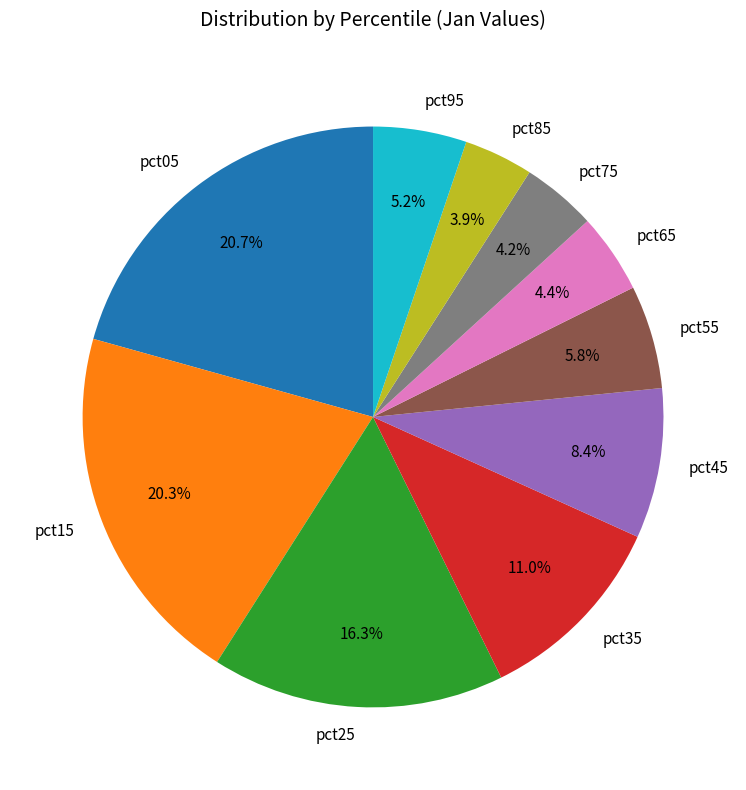

Do pct35 and pct05 together represent more than half of the pie?

No